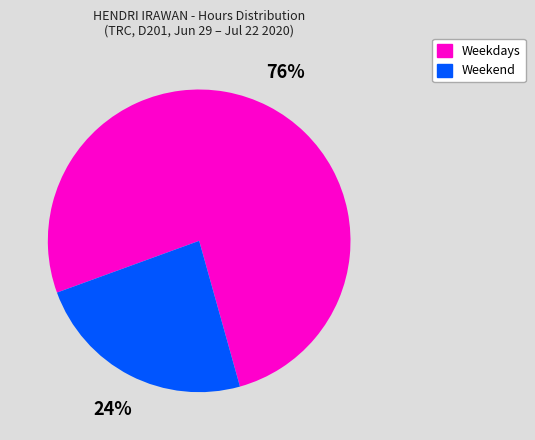

To the nearest percent, what is the combined percentage of Weekdays and Weekend?

100%